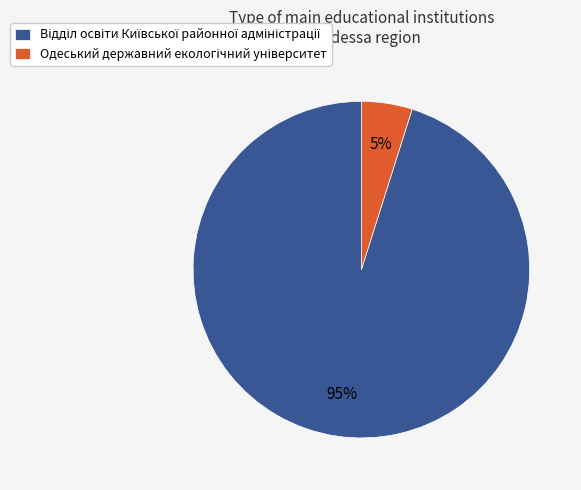

Does any single category account for the majority?

Yes